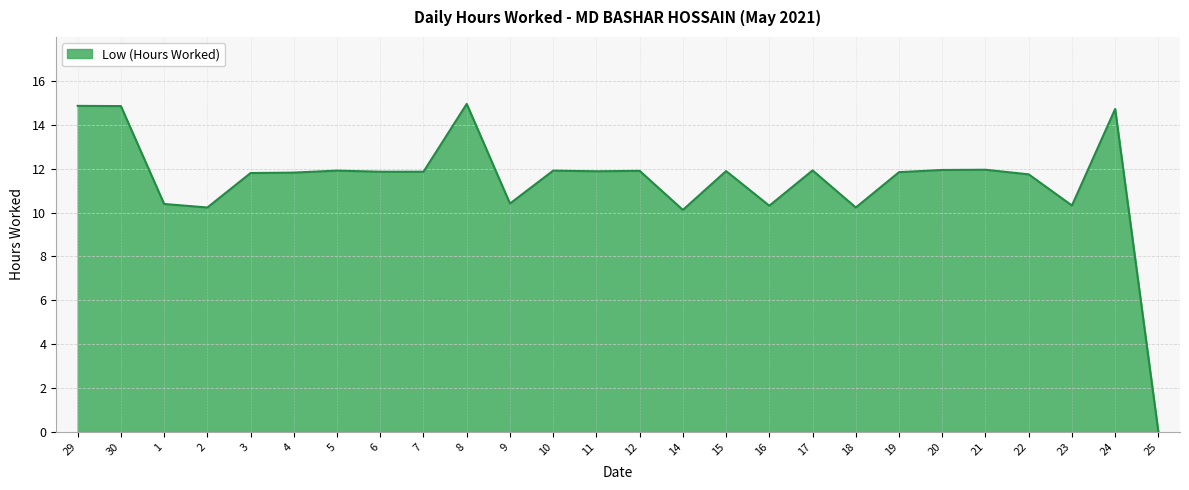

How many values exceed 11?

18